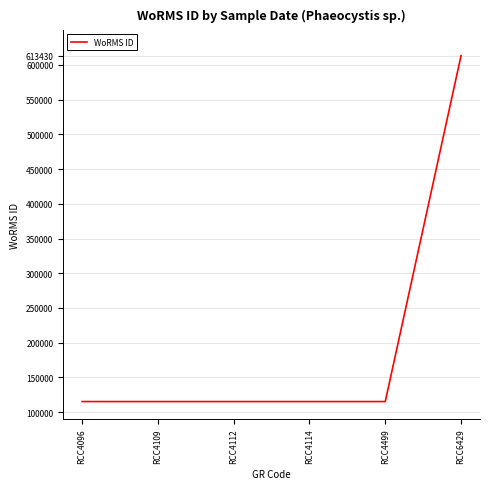

What is the sum of all values?

1188870